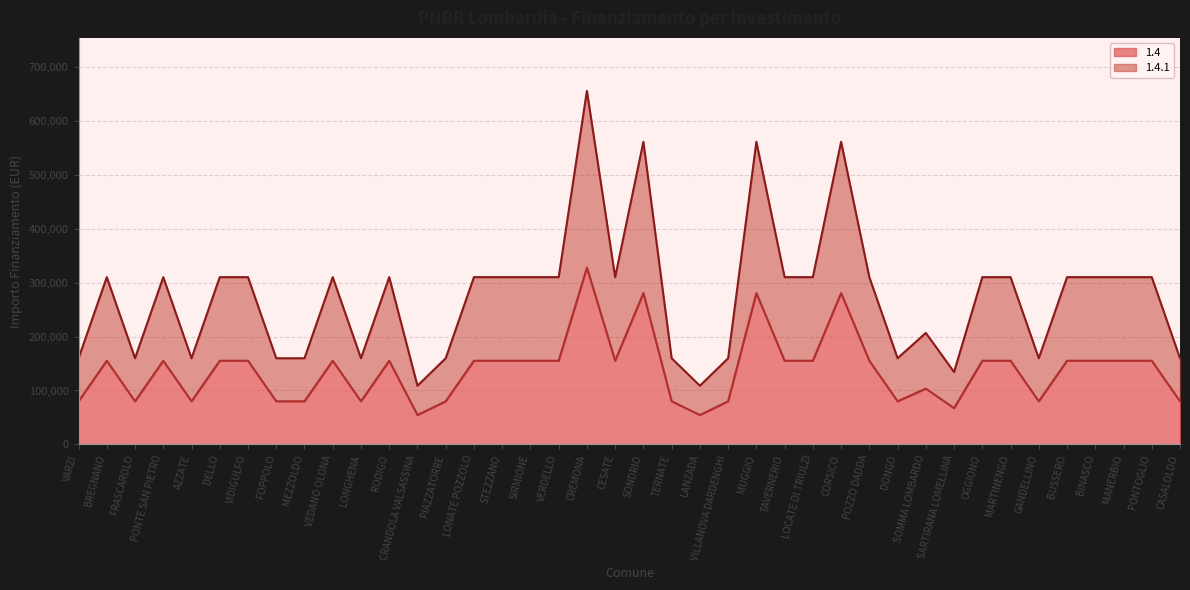

Does the chart display data point markers on the line(s)?

No